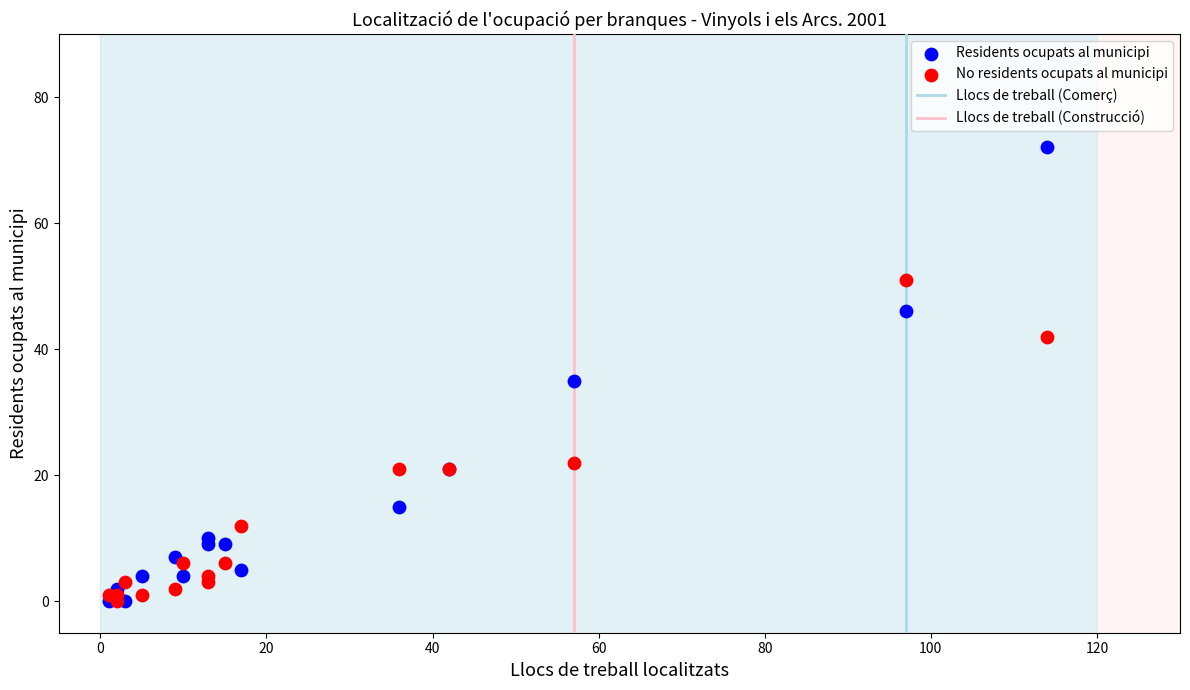

Across all series, what Y value is closest to 36?

35